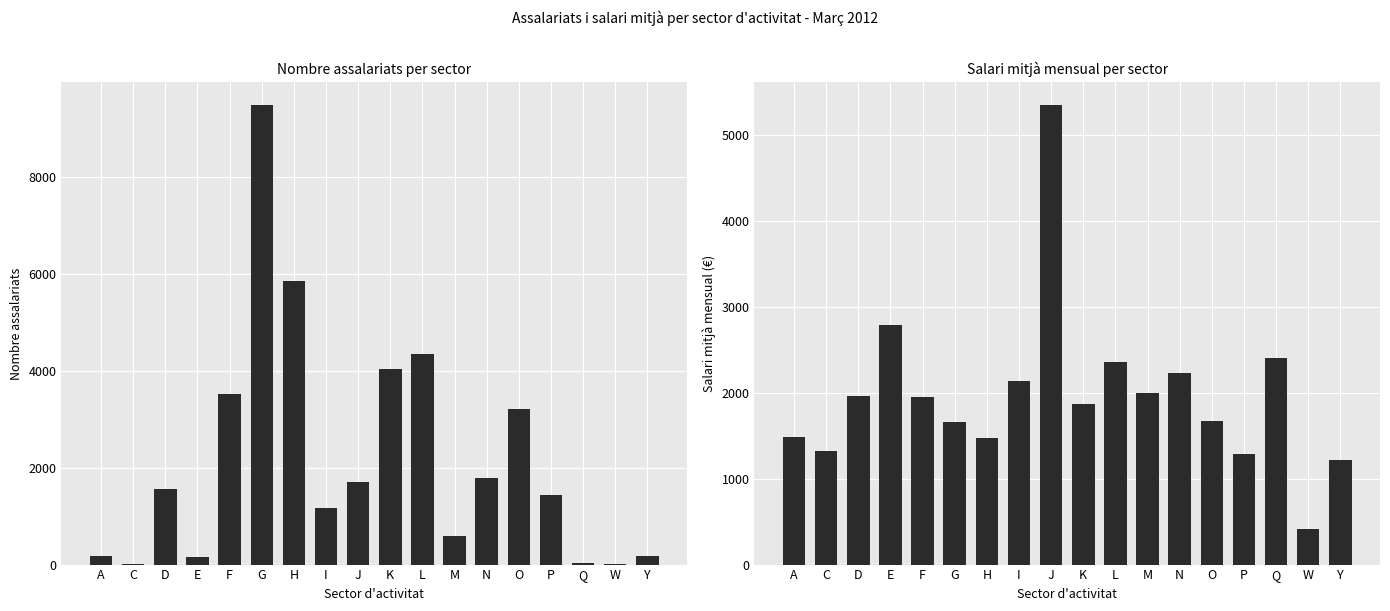

What is the total value across all series at F?

5480.9